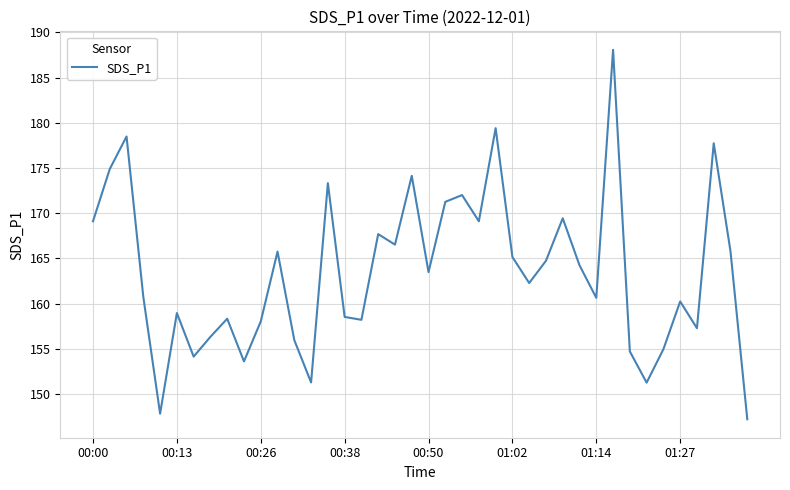

Count the number of data series in this chart.

1